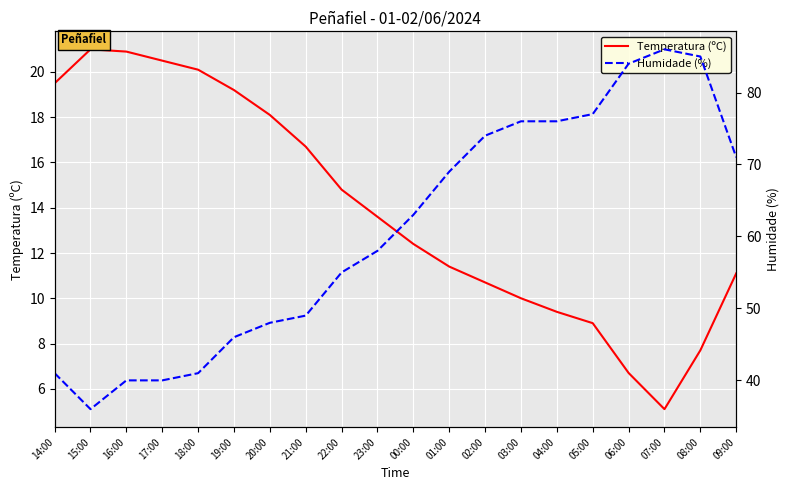

At which category is the sum across all series the highest?

08:00